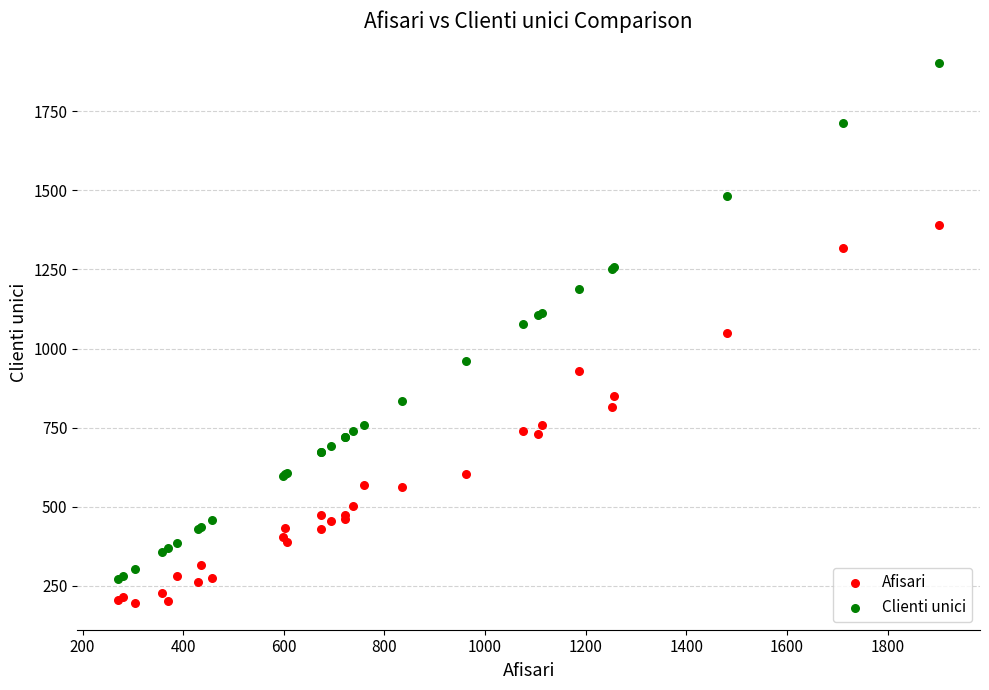

Which series contains the lowest Y value?

Afisari